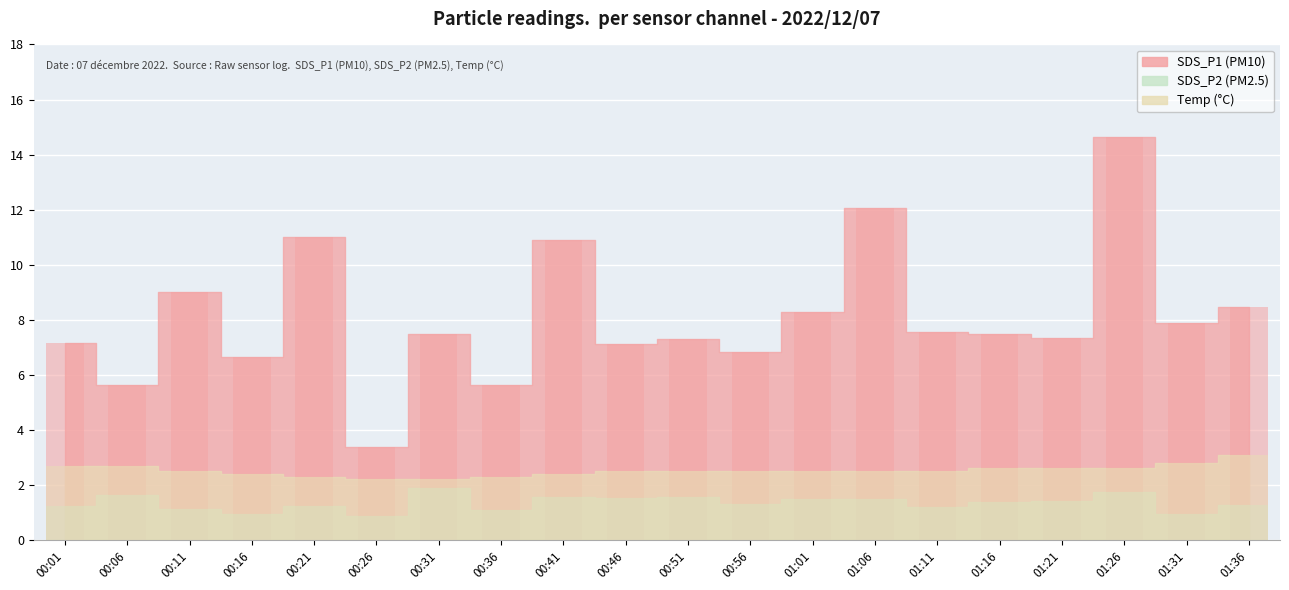

At 00:26, list the series in order from smallest to largest.

SDS_P2, Temp, SDS_P1